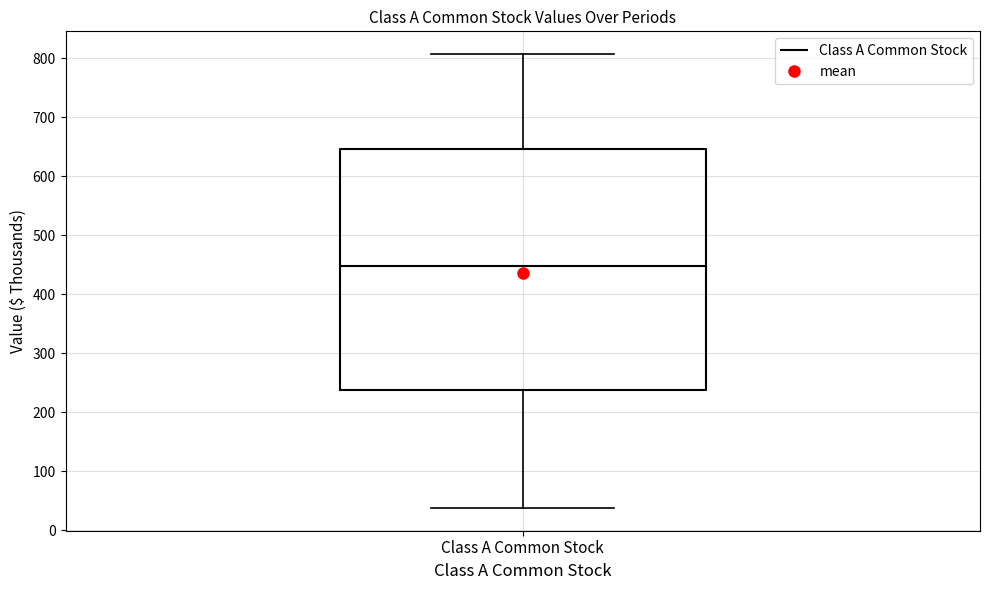

Read this box plot against the y-axis: the position of the median line, the range covered by the box, and the ends of both whiskers. The values are not printed on the chart, so give them approximately, as read against the axis.

median 450, box 240 to 650, whiskers 40 to 810